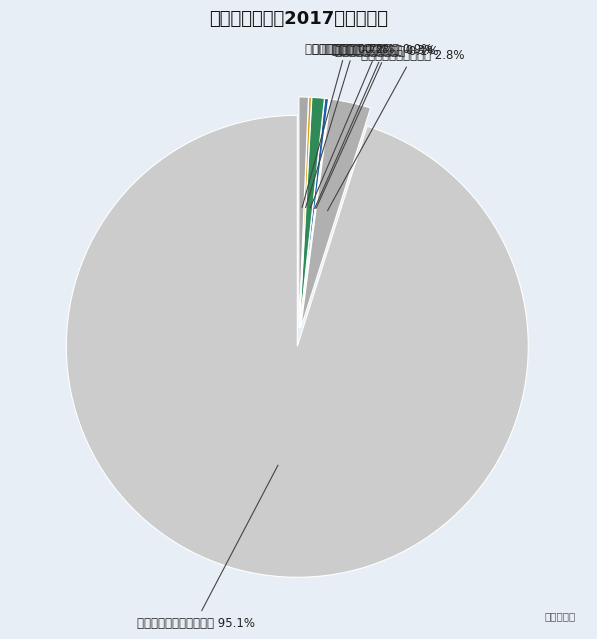

What is the ratio of the value at 污水处理费收入 to the value at 城市基础设施配套费收入?

0.8